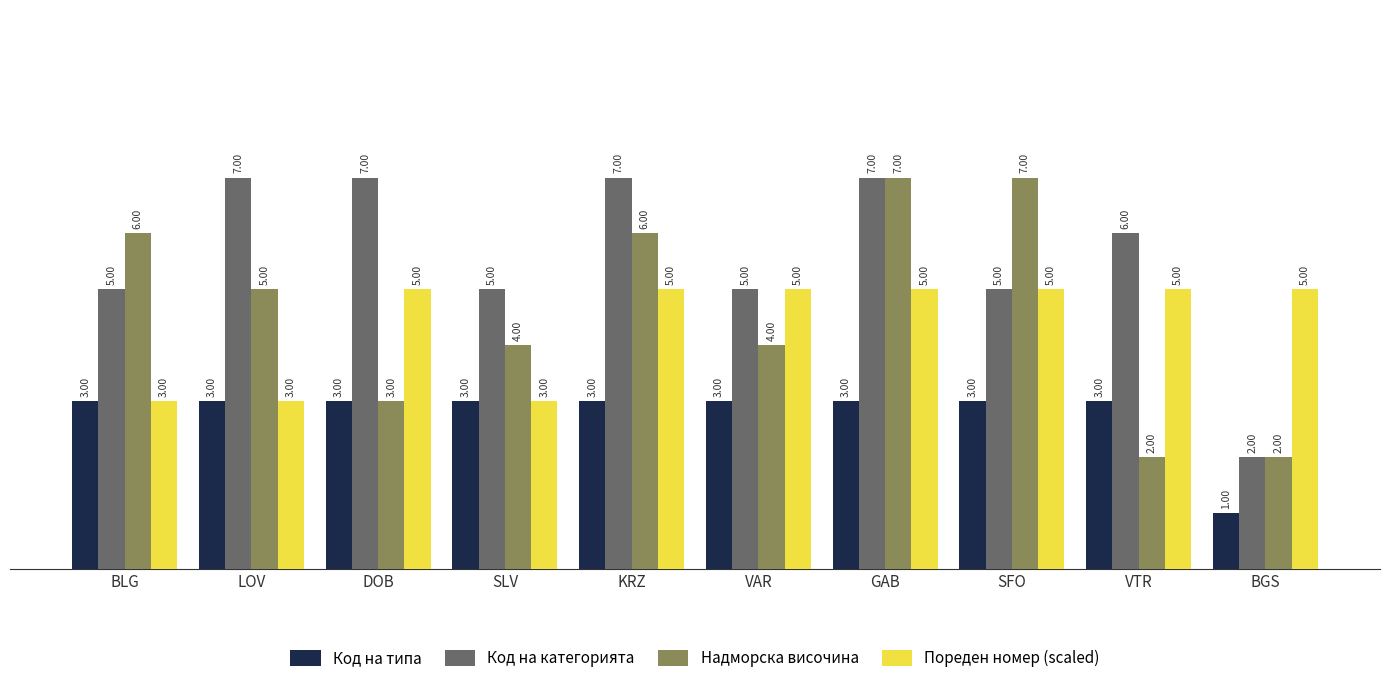

At which category is the sum across all series the highest?

GAB